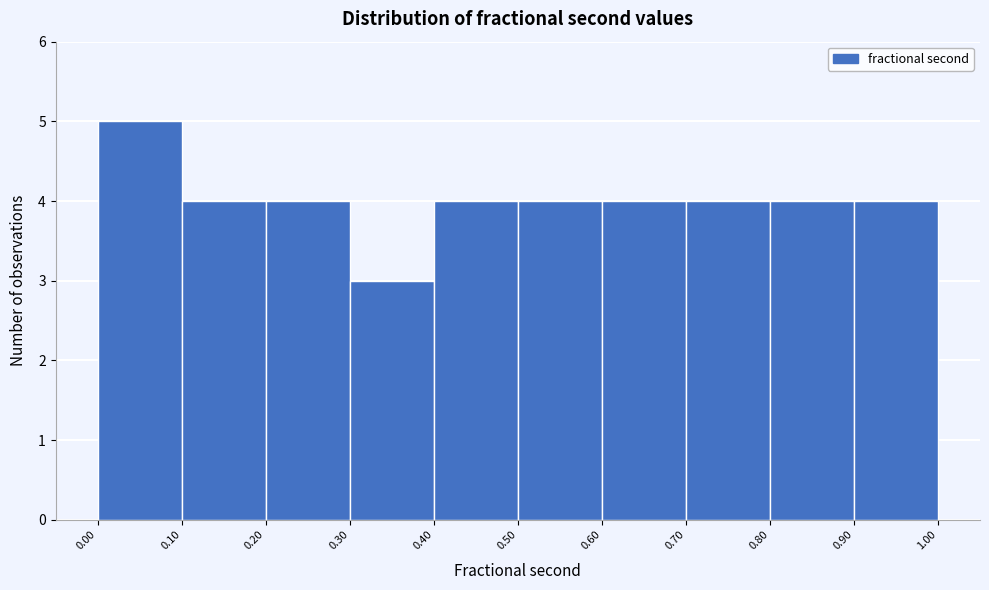

Reading left to right, list every bar in this chart as the range it spans on the x-axis followed by its height. The values are not printed on the chart, so give them approximately, as read against the axis.

0.00 to 0.10: 5
0.10 to 0.20: 4
0.20 to 0.30: 4
0.30 to 0.40: 3
0.40 to 0.50: 4
0.50 to 0.60: 4
0.60 to 0.70: 4
0.70 to 0.80: 4
0.80 to 0.90: 4
0.90 to 1.00: 4